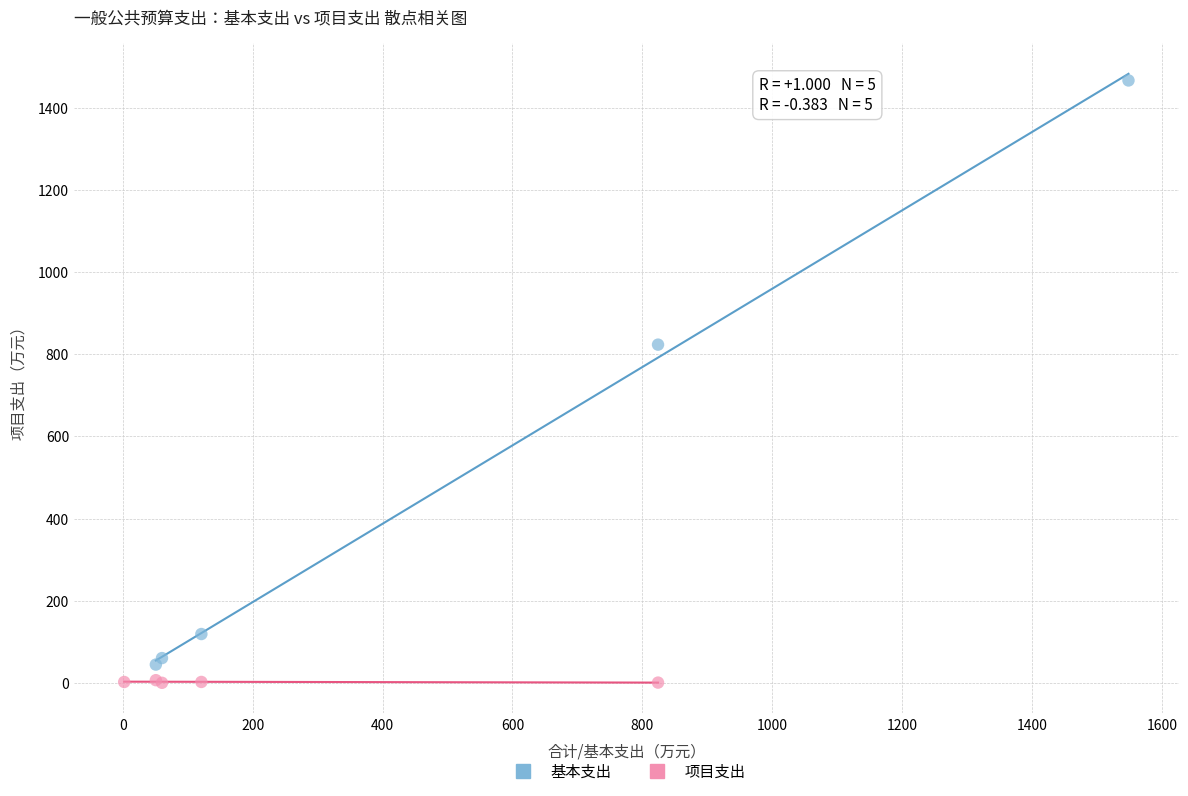

Which series has the widest spread of Y values?

基本支出